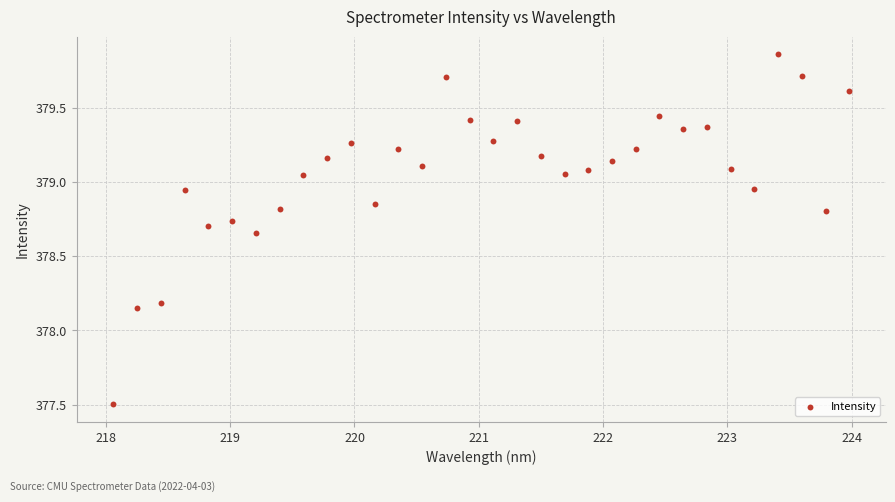

What is the range of Y values (max minus min)?

2.4